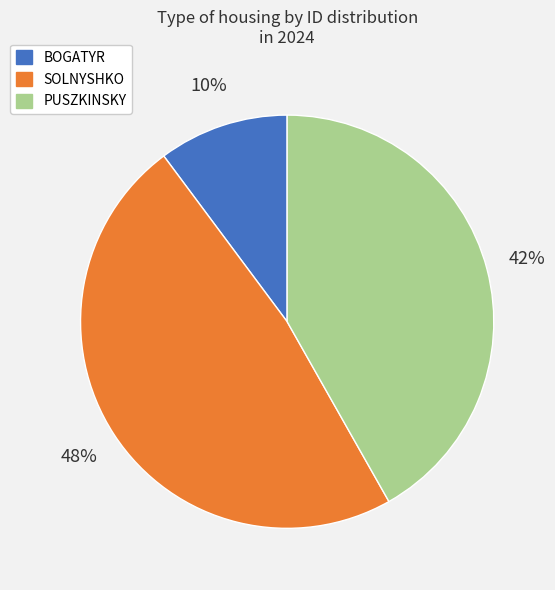

Is it true that SOLNYSHKO is 48% of the pie?

True